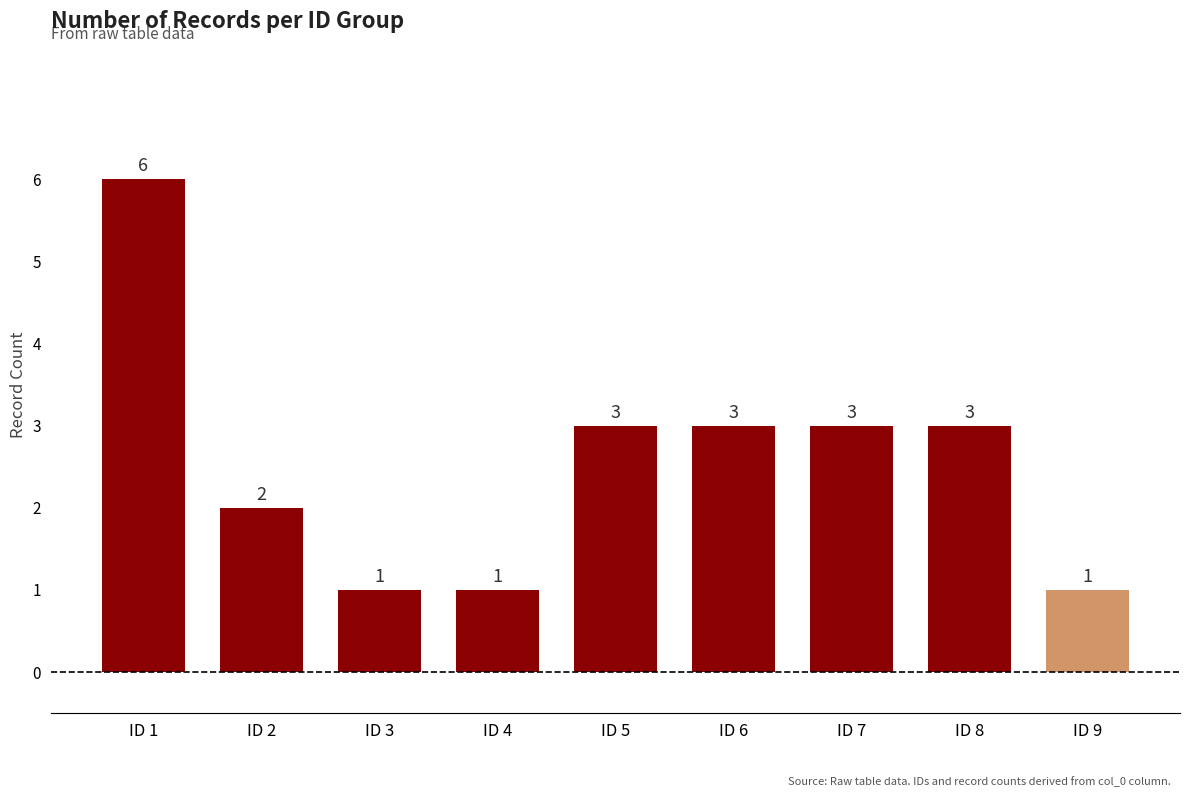

What is the change in value from ID 4 to ID 7?

+2